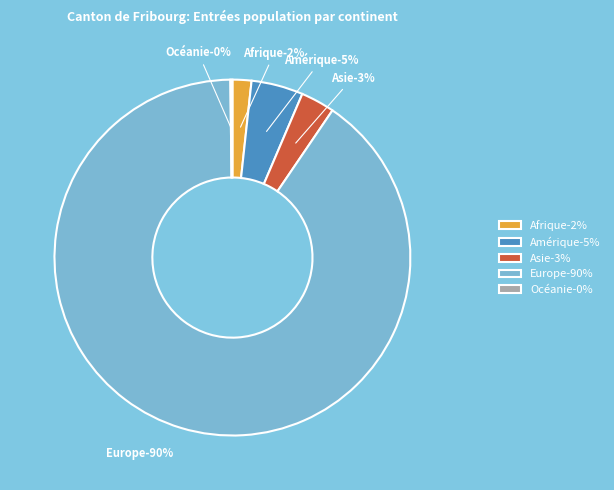

What percentage is the Europe slice, to the nearest percent?

90%